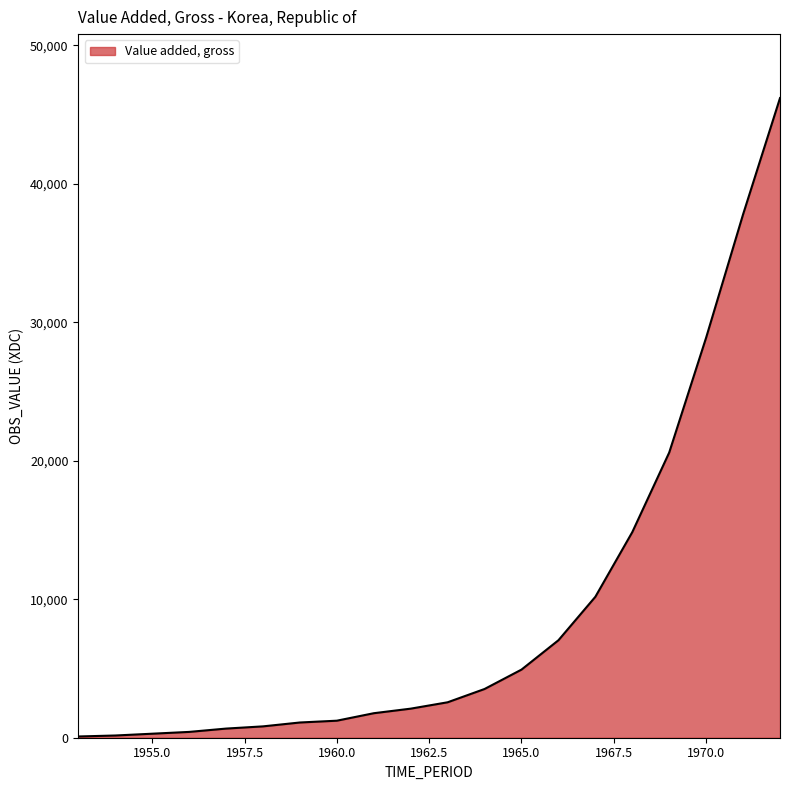

What is the difference between the maximum and minimum values?

46110